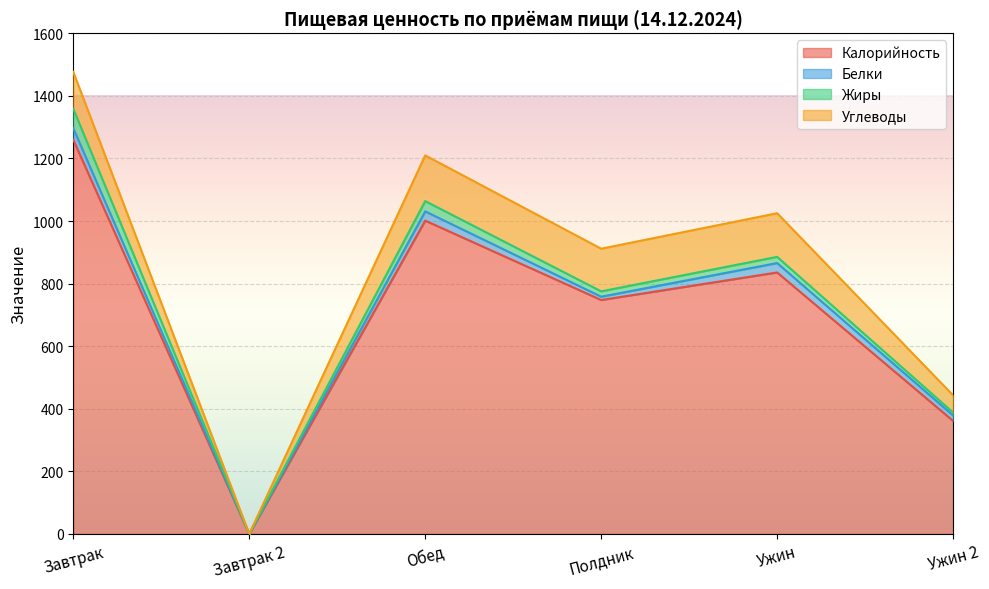

True or false: Калорийность and Белки cross at least once.

False